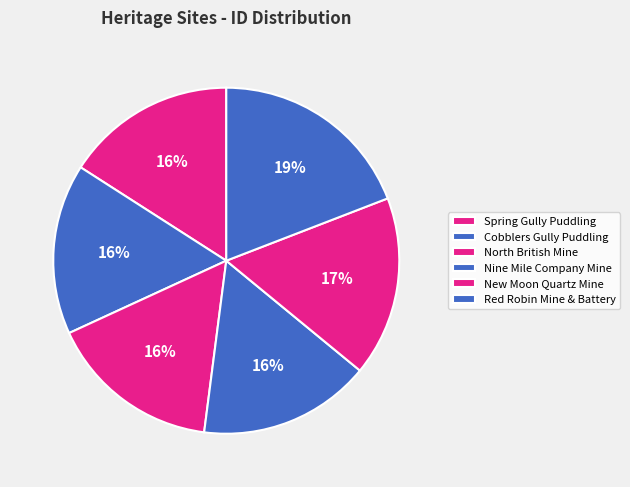

How many slices are in this pie chart?

6